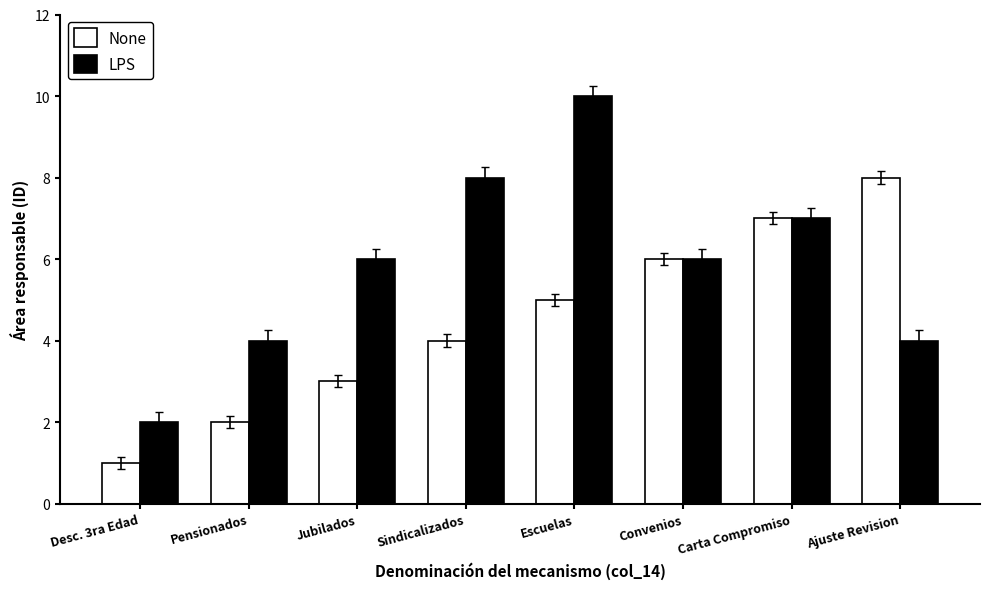

Read the None value at Escuelas.

5